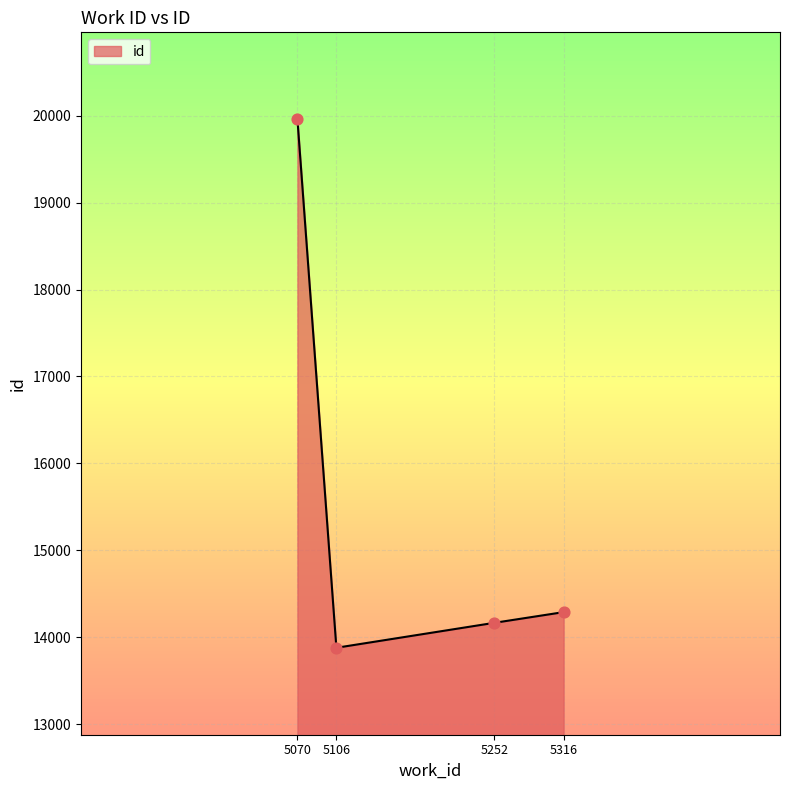

Which has a higher value, 5106 or 5070?

5070